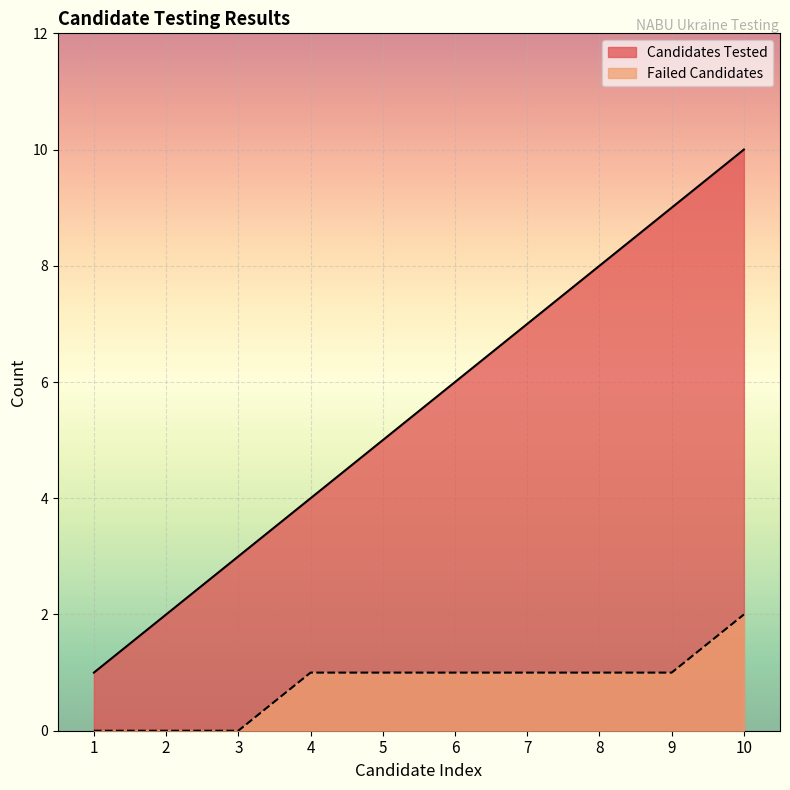

True or false: Failed Candidates and Candidates Tested cross at least once.

False